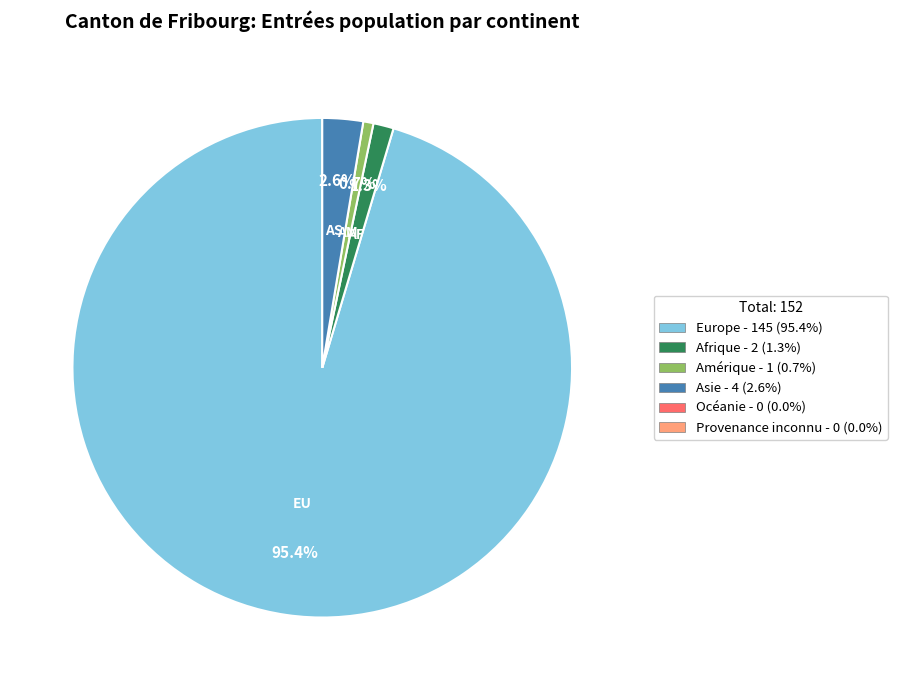

Count the number of slices in the pie.

4